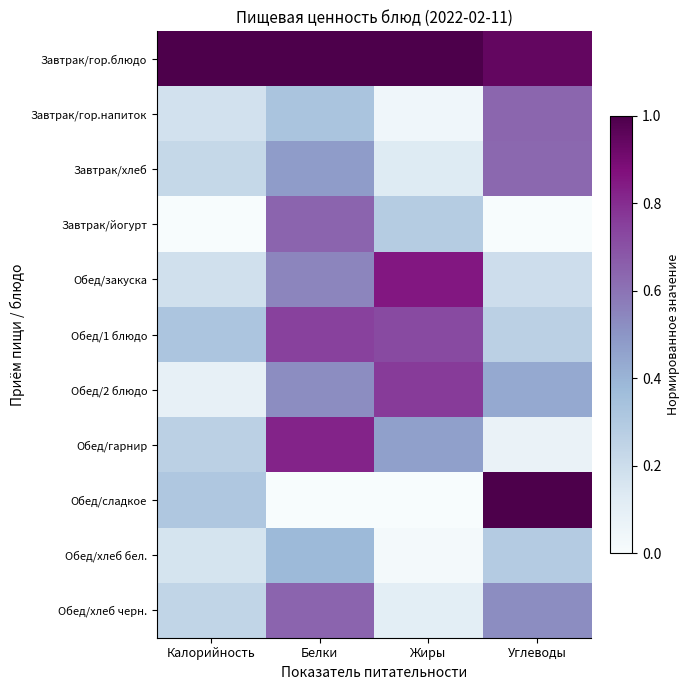

How many series are shown in this chart?

11